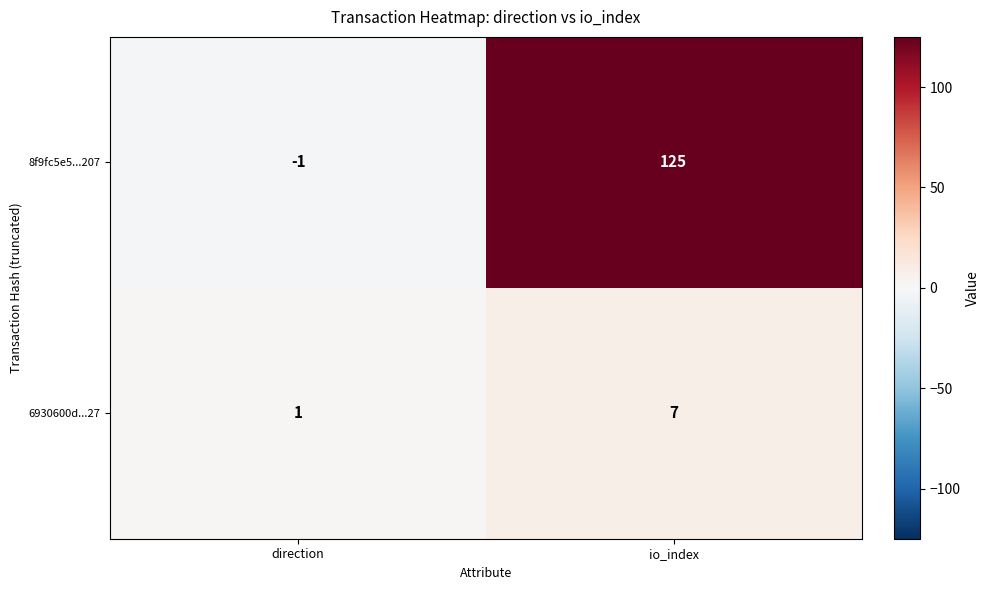

How many series are shown in this chart?

2